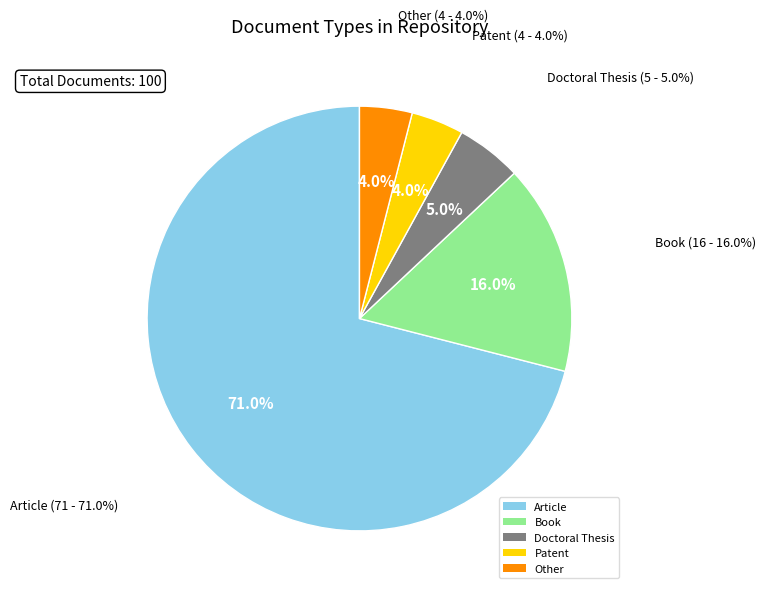

How many segments does this pie chart have?

5